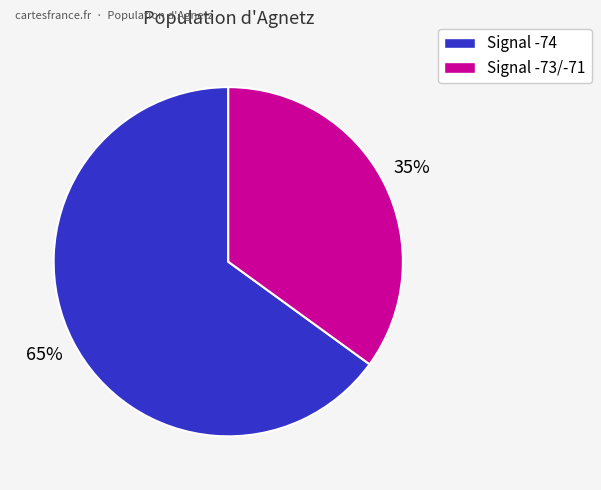

To the nearest percent, what is the average slice percentage?

50%